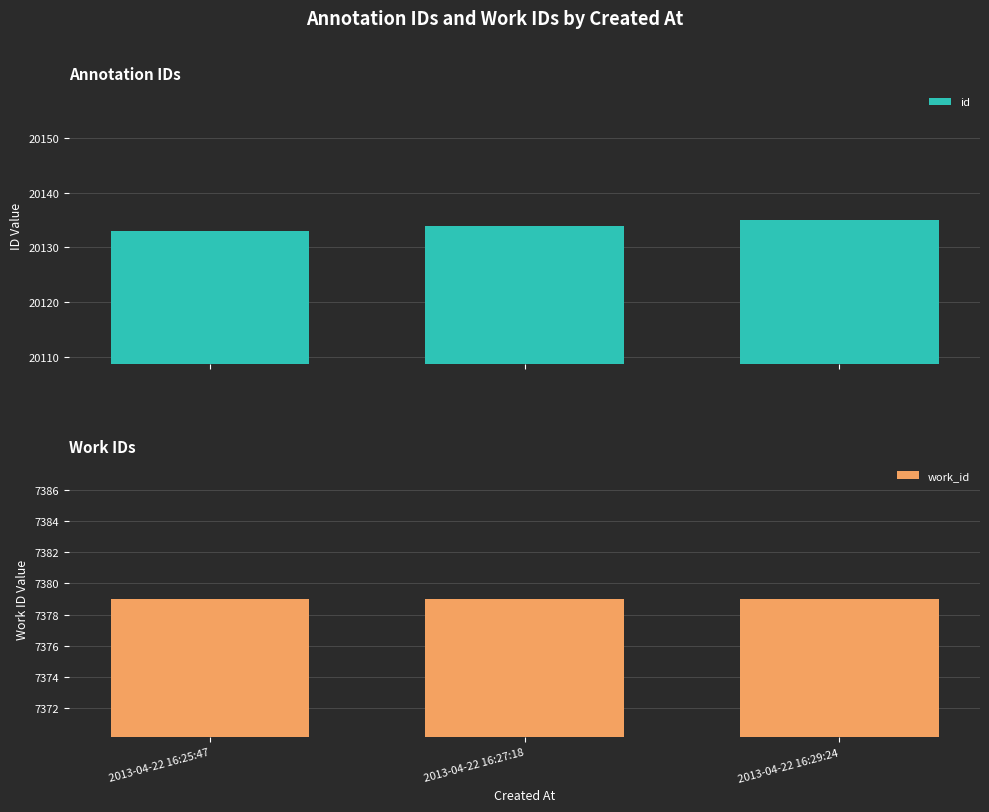

Between 2013-04-22 16:25:47 and 2013-04-22 16:29:24, which is larger?

2013-04-22 16:29:24